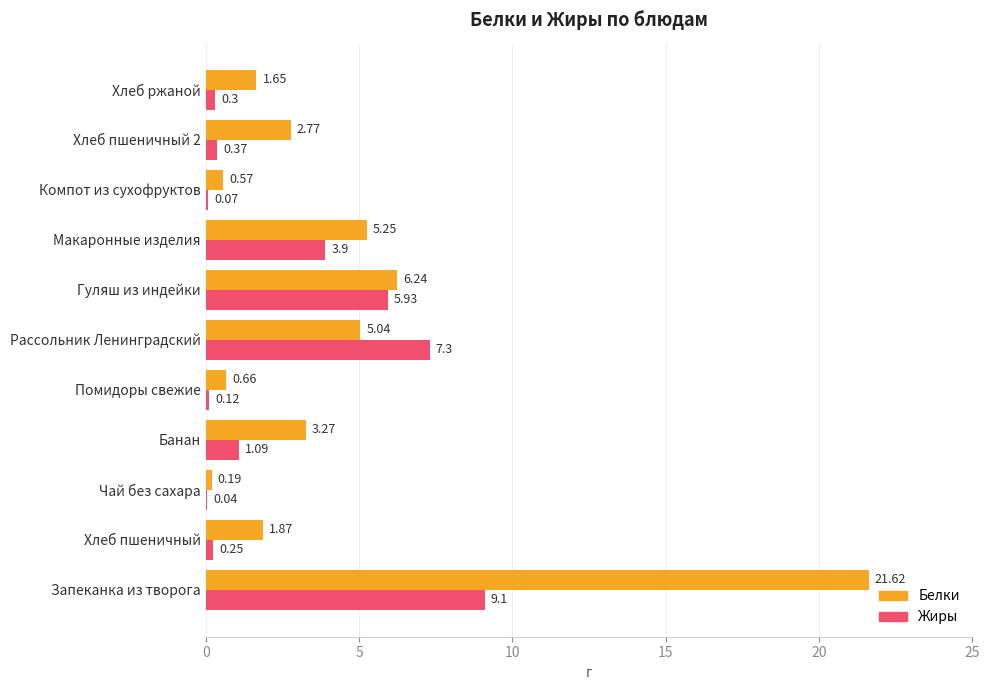

What is the sum of all Белки values?

49.1